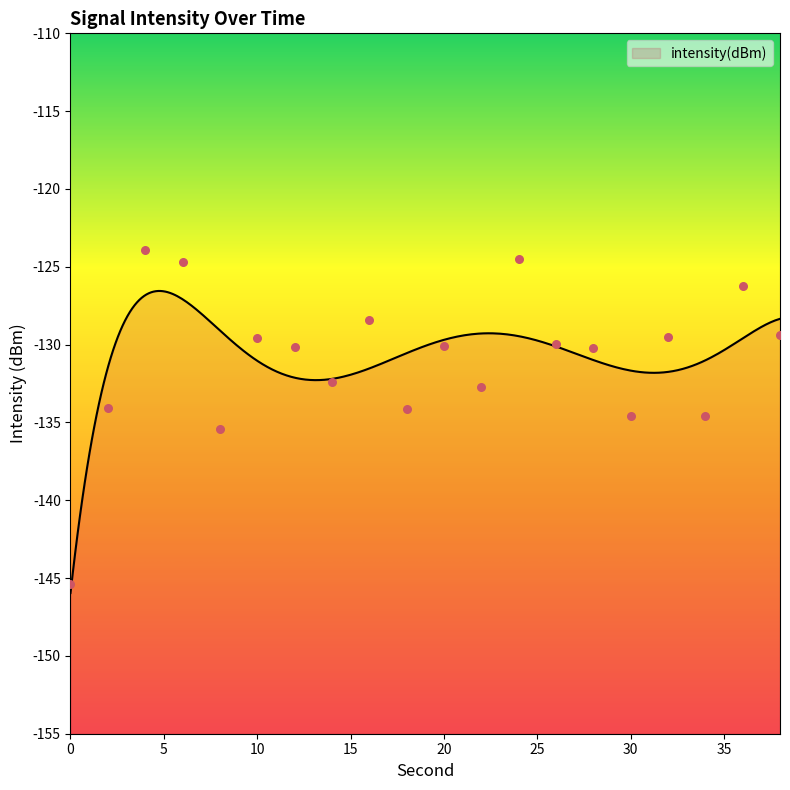

Which has a higher value, 0 or 24?

24